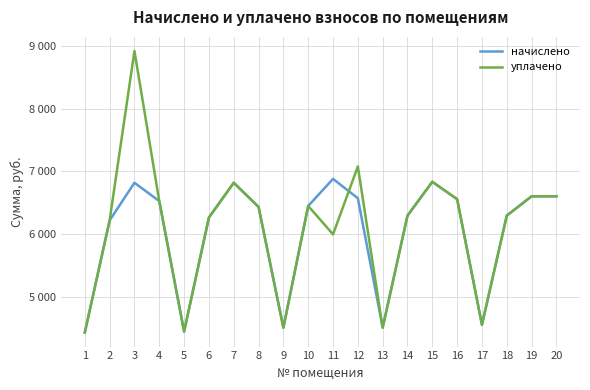

What are all the series names shown in the legend?

начислено, уплачено